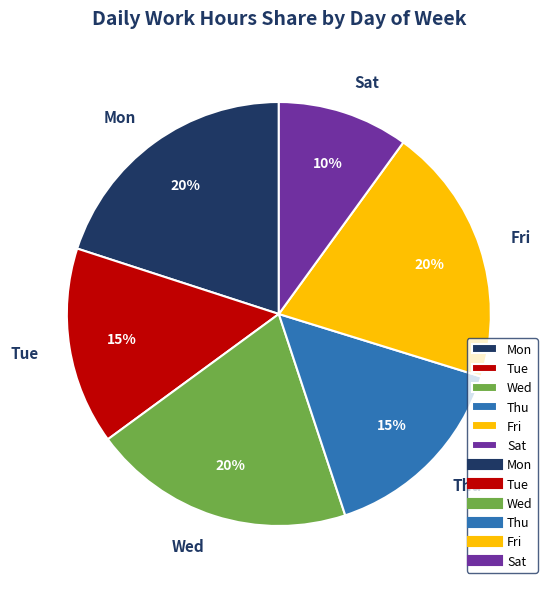

How many segments does this pie chart have?

6